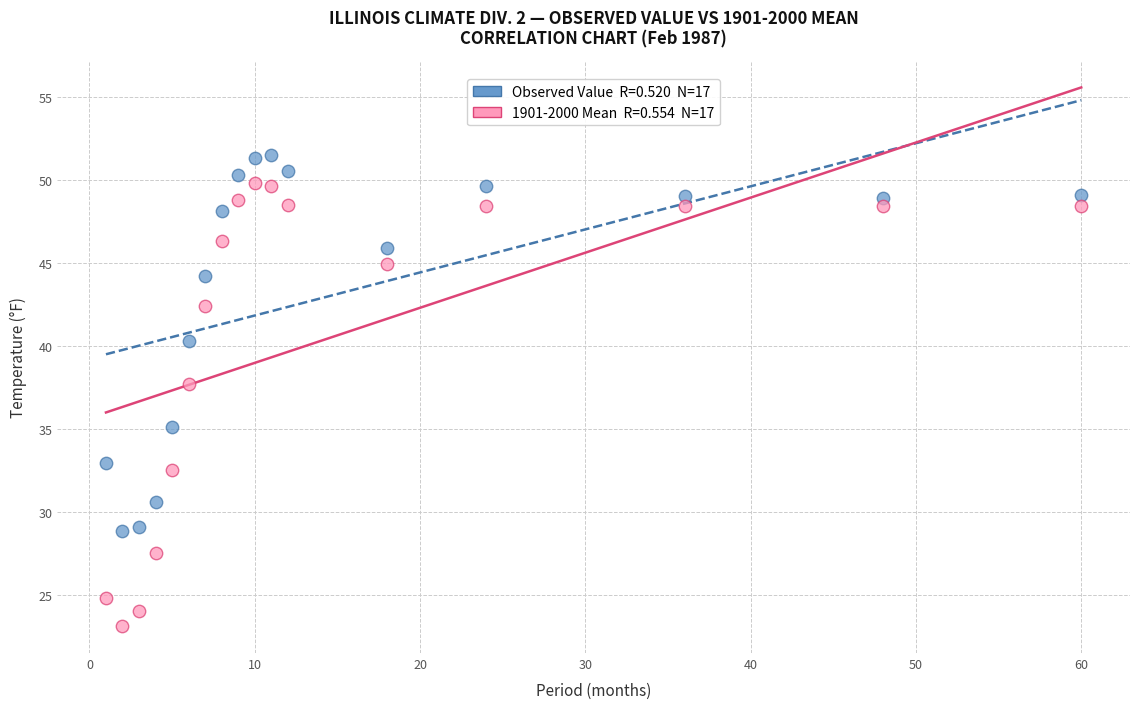

Across all data points, what is the range of X values (max minus min)?

59.0